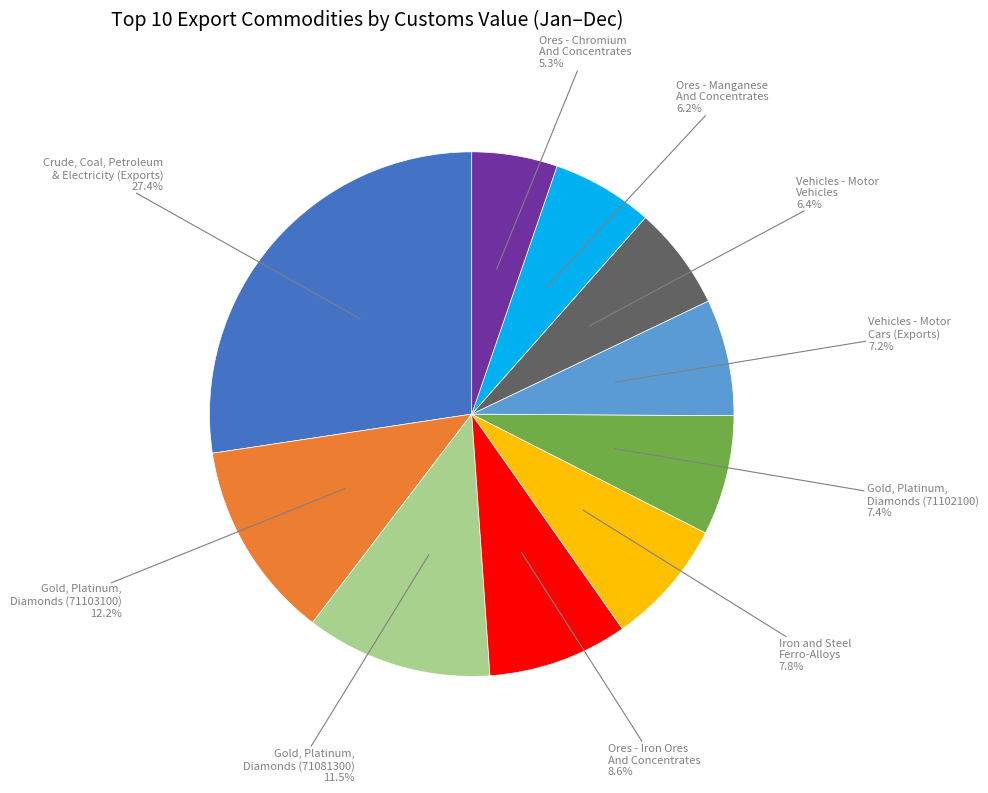

To the nearest percent, what is the average slice percentage?

10%